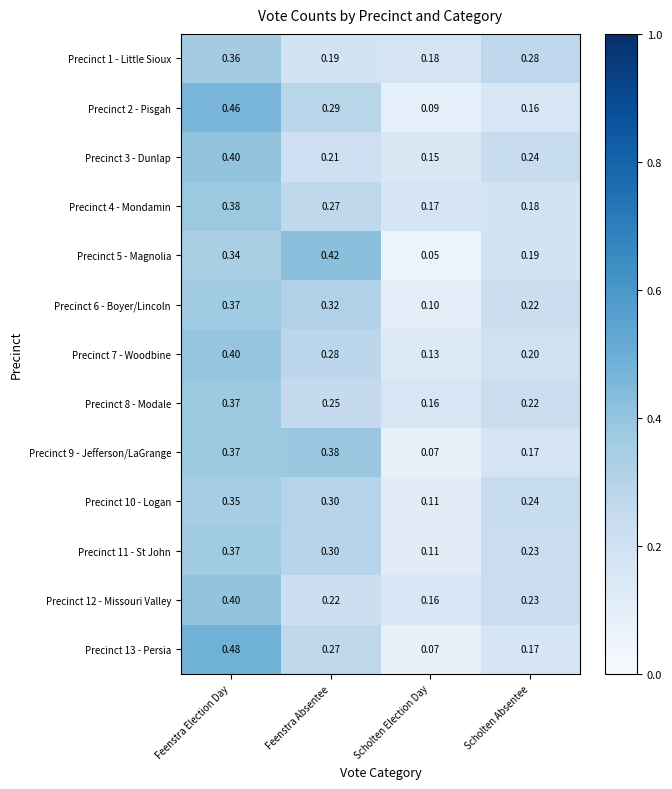

At which label is Precinct 11 - St John closest to 0?

Scholten Election Day